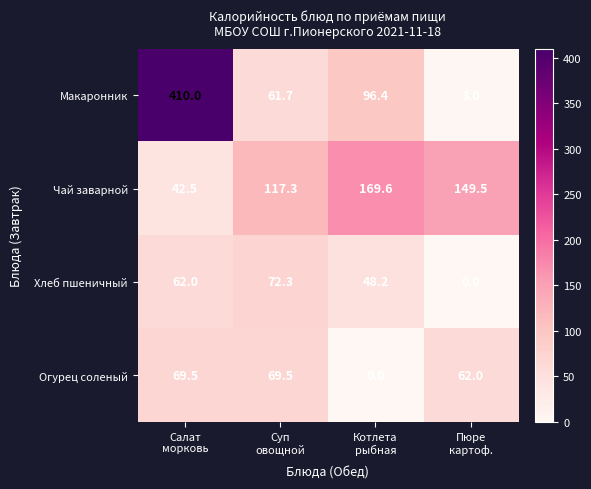

How many categories are shown in the chart?

4